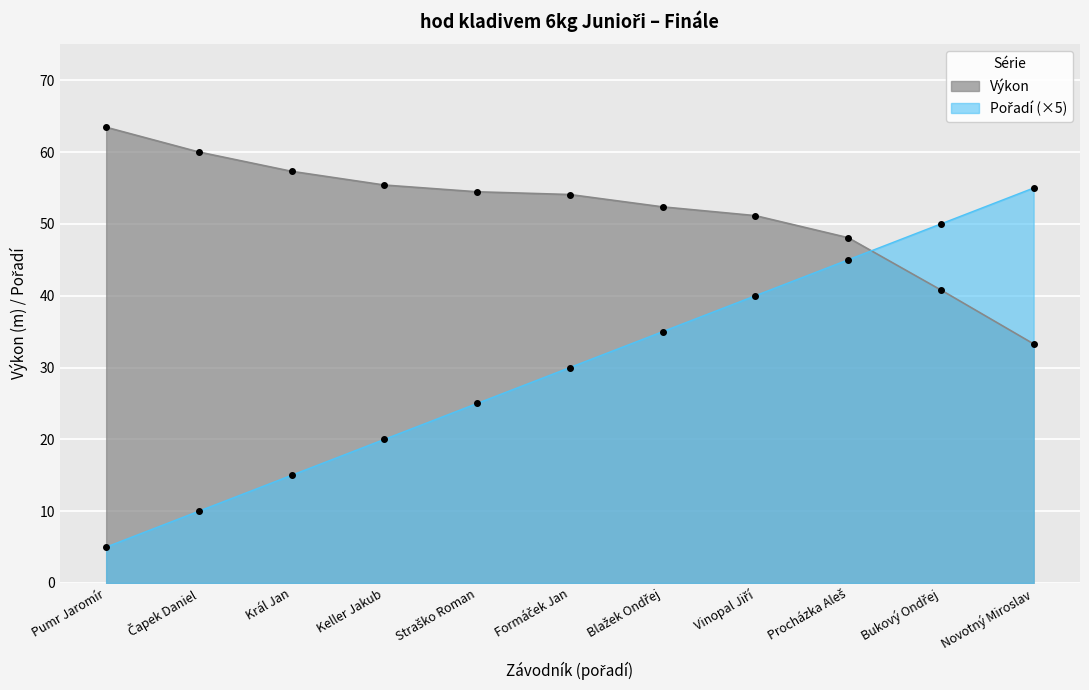

What is the greatest value displayed?

63.5